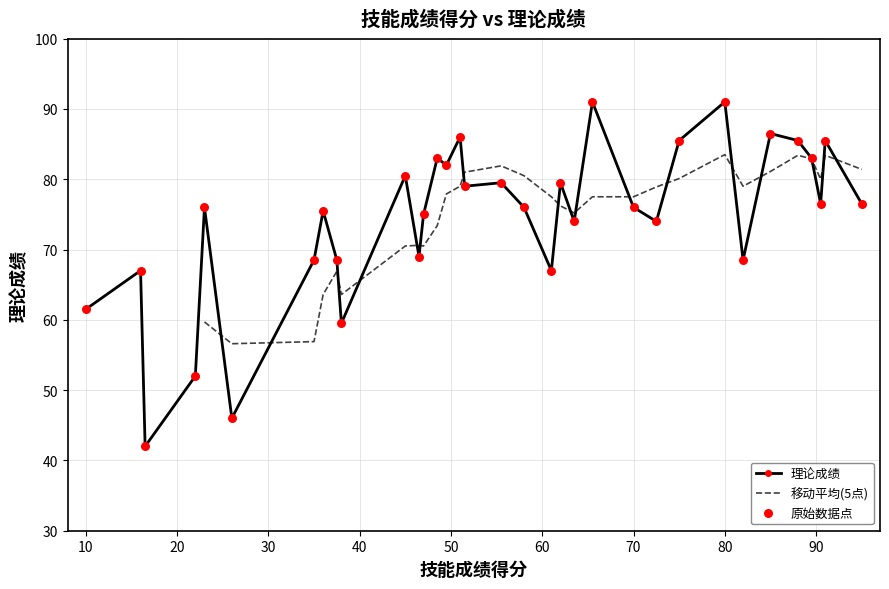

What is the change in value from 61 to 22?

-15.0